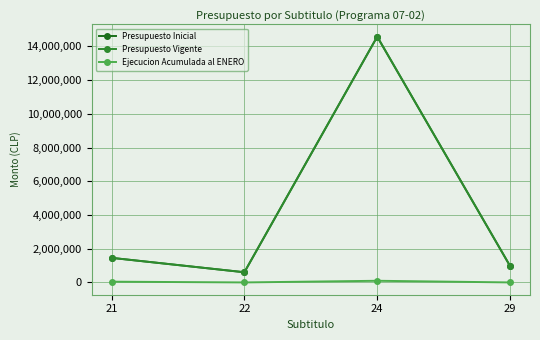

Is this an area chart (filled region under the line)?

No